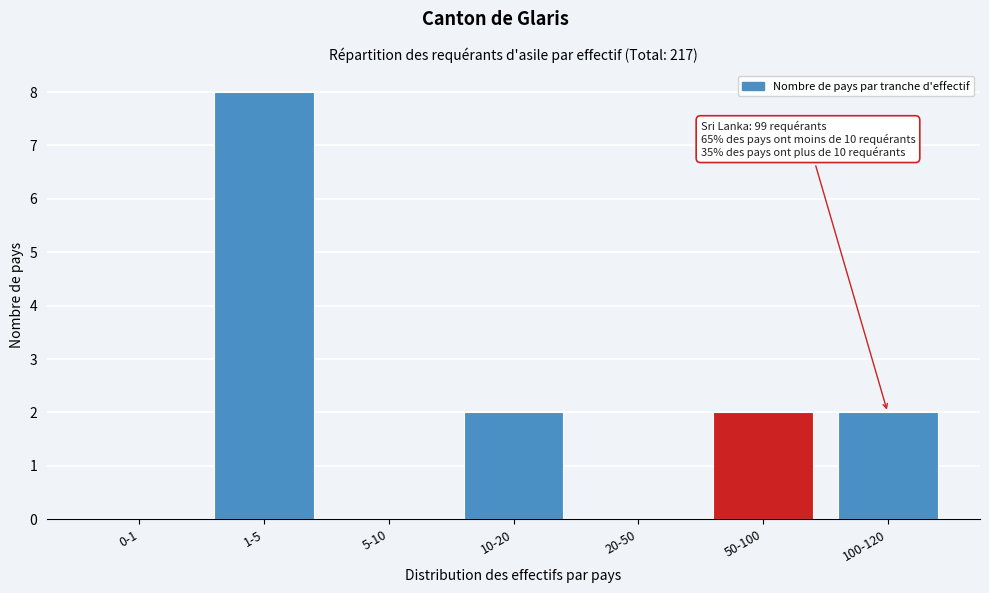

Reading left to right, list all the values displayed in this chart.

0-1=0	1-5=8	5-10=0	10-20=2	20-50=0	50-100=2	100-120=2